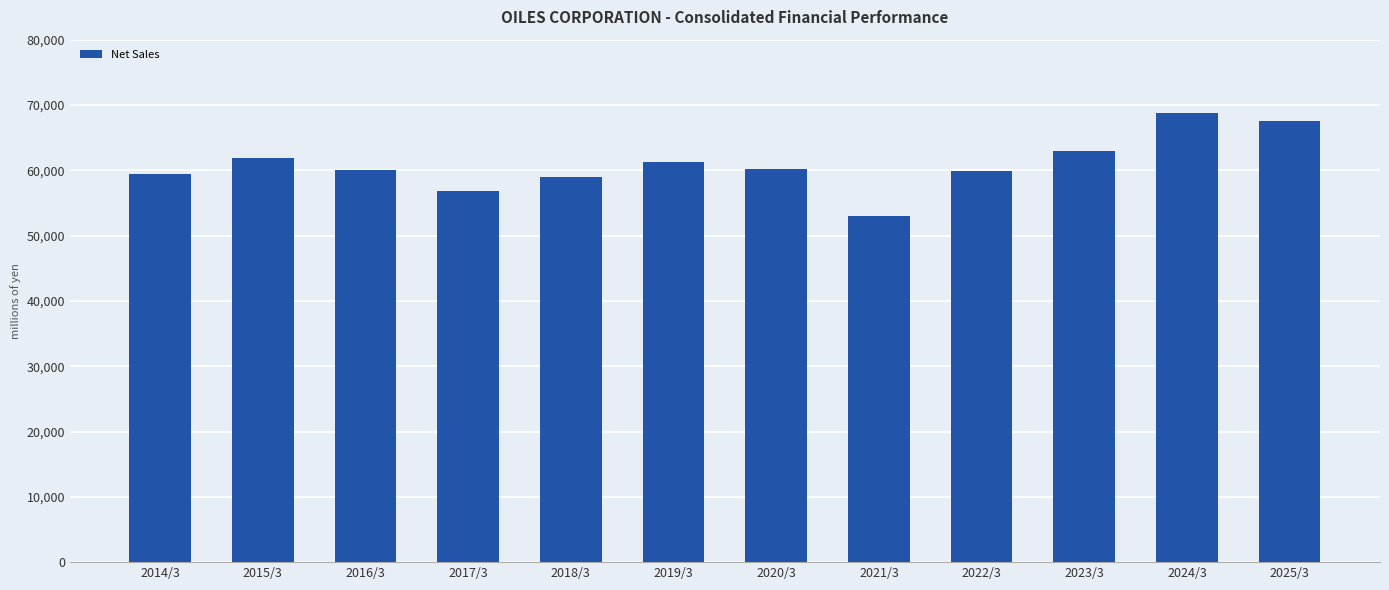

What is the value of the 12th bar from the left?

67604